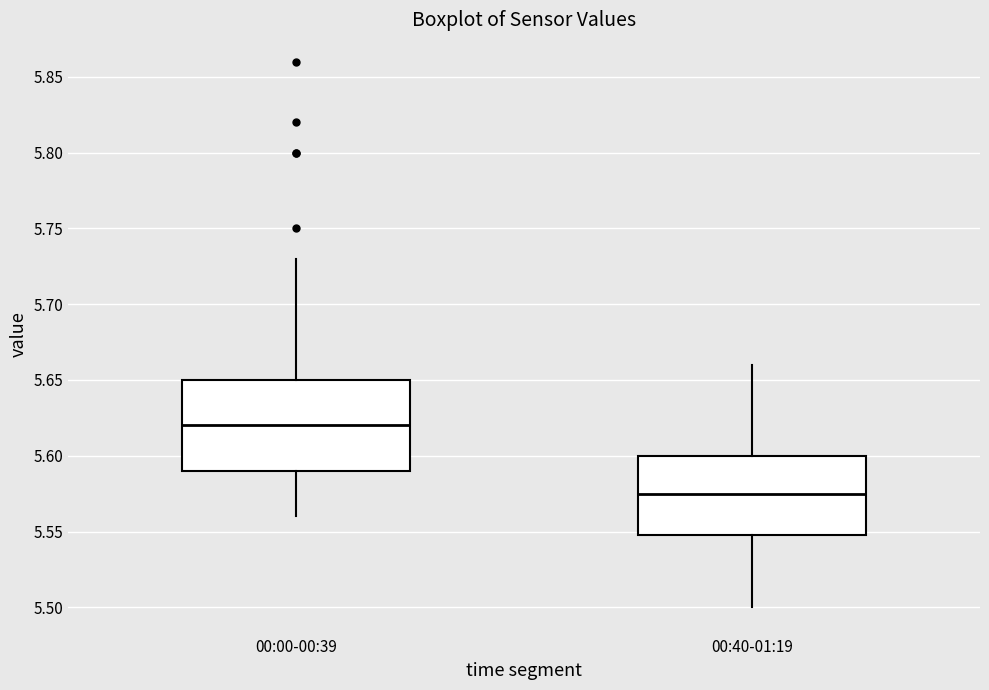

Where is the lower edge of the box for 00:00-00:39 on the y-axis? The values are not printed on the chart, so give them approximately, as read against the axis.

5.590